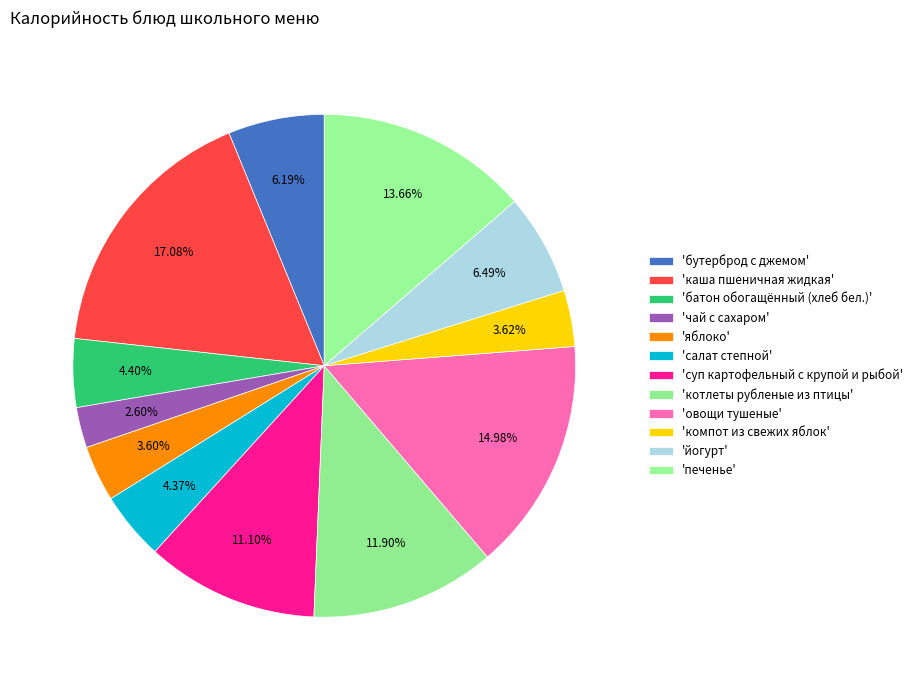

To the nearest percent, what is the difference between the largest and smallest slice percentages?

14%